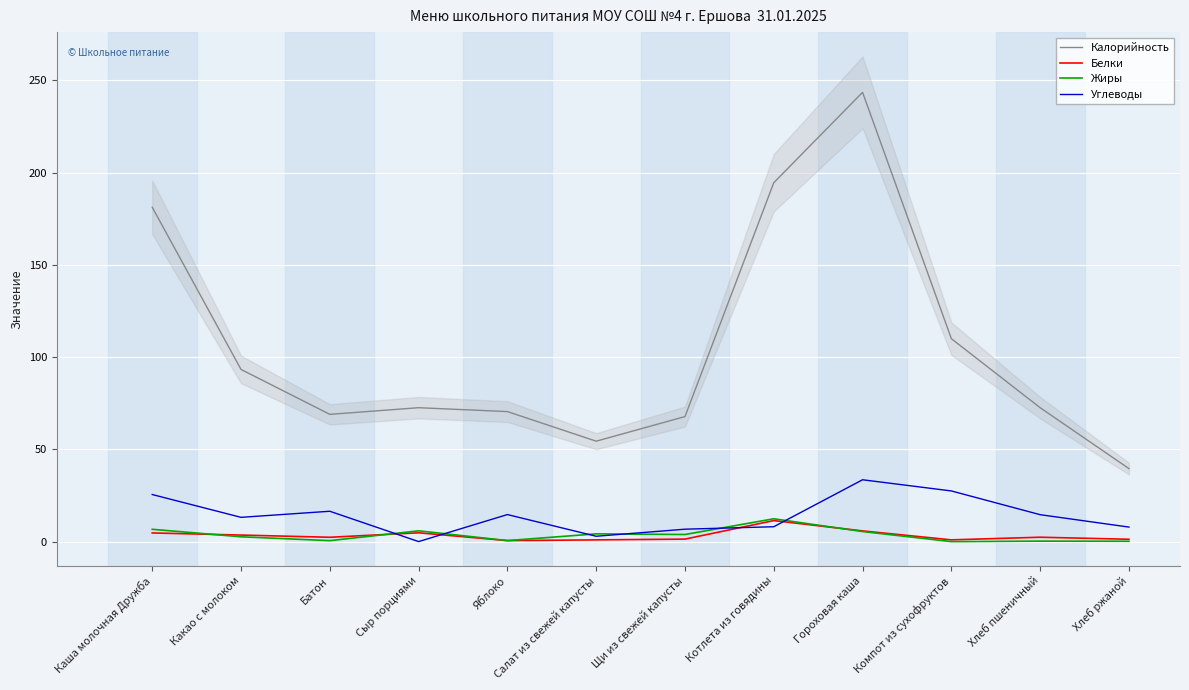

At which category is the sum across all series the highest?

Гороховая каша